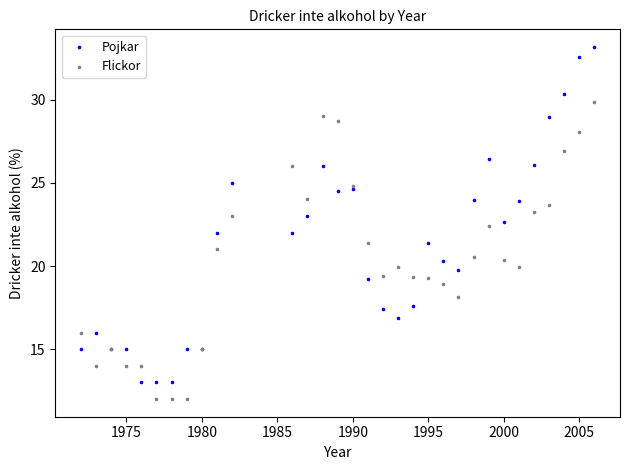

Which series contains the highest Y value?

Pojkar